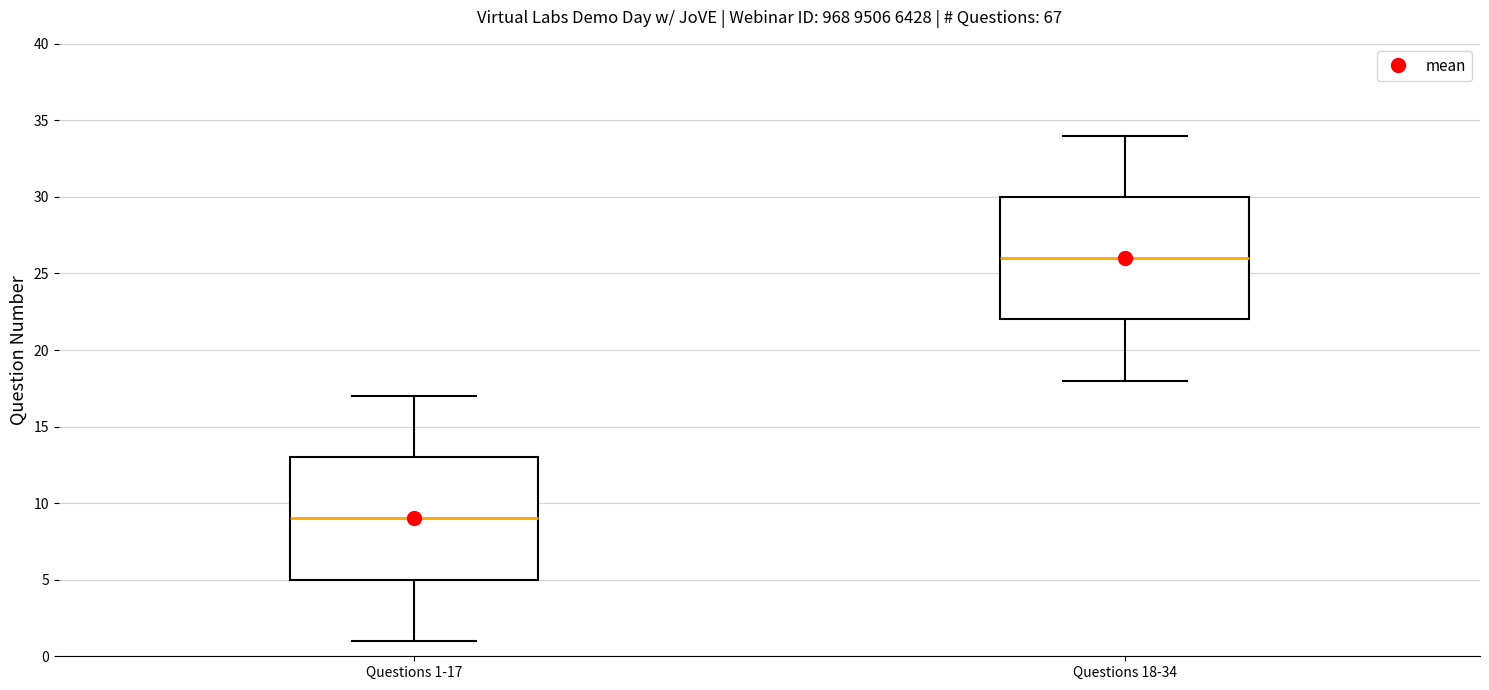

Reading left to right, read every box against the y-axis: the position of its median line, the range the box covers, and the ends of its whiskers. The values are not printed on the chart, so give them approximately, as read against the axis.

Questions 1-17: median 9, box 5 to 13, whiskers 1 to 17
Questions 18-34: median 26, box 22 to 30, whiskers 18 to 34